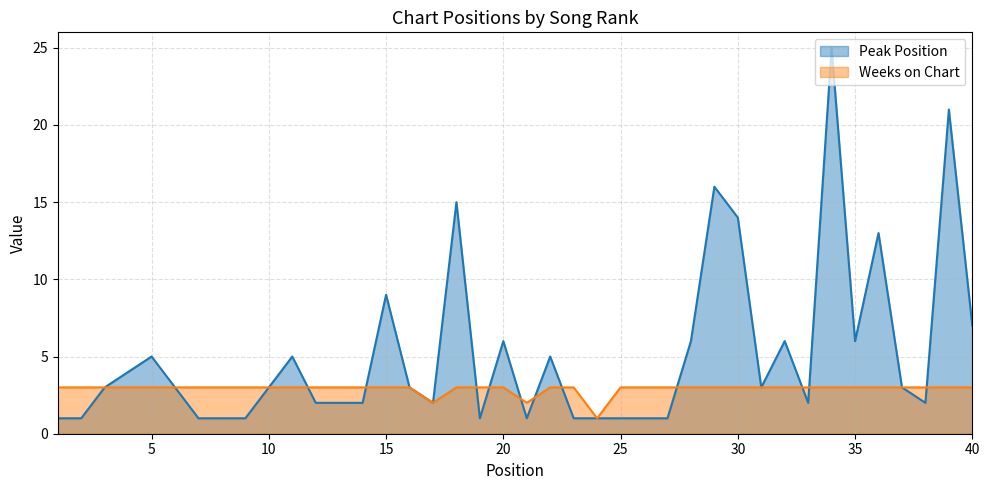

Reading left to right, list all the values displayed in this chart.

Peak Position: 1=1	2=1	3=3	4=4	5=5	6=3	7=1	8=1	9=1	10=3	11=5	12=2	13=2	14=2	15=9	16=3	17=2	18=15	19=1	20=6	21=1	22=5	23=1	24=1	25=1	26=1	27=1	28=6	29=16	30=14	31=3	32=6	33=2	34=25	35=6	36=13	37=3	38=2	39=21	40=7
Weeks on Chart: 1=3	2=3	3=3	4=3	5=3	6=3	7=3	8=3	9=3	10=3	11=3	12=3	13=3	14=3	15=3	16=3	17=2	18=3	19=3	20=3	21=2	22=3	23=3	24=1	25=3	26=3	27=3	28=3	29=3	30=3	31=3	32=3	33=3	34=3	35=3	36=3	37=3	38=3	39=3	40=3